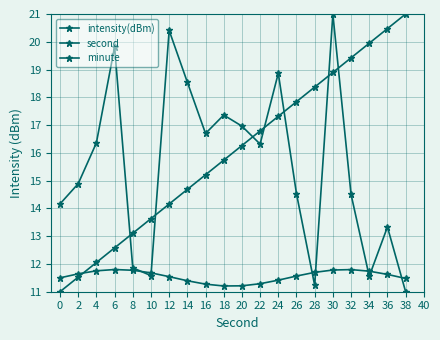

How many lines are shown in the chart?

3